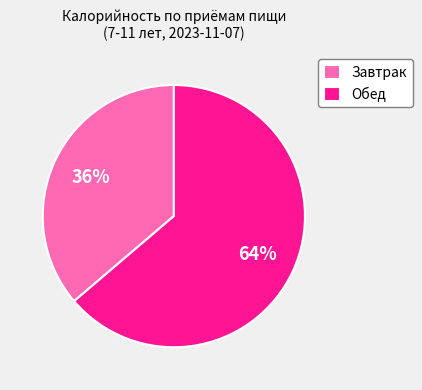

What percentage is the Завтрак slice, to the nearest percent?

36%